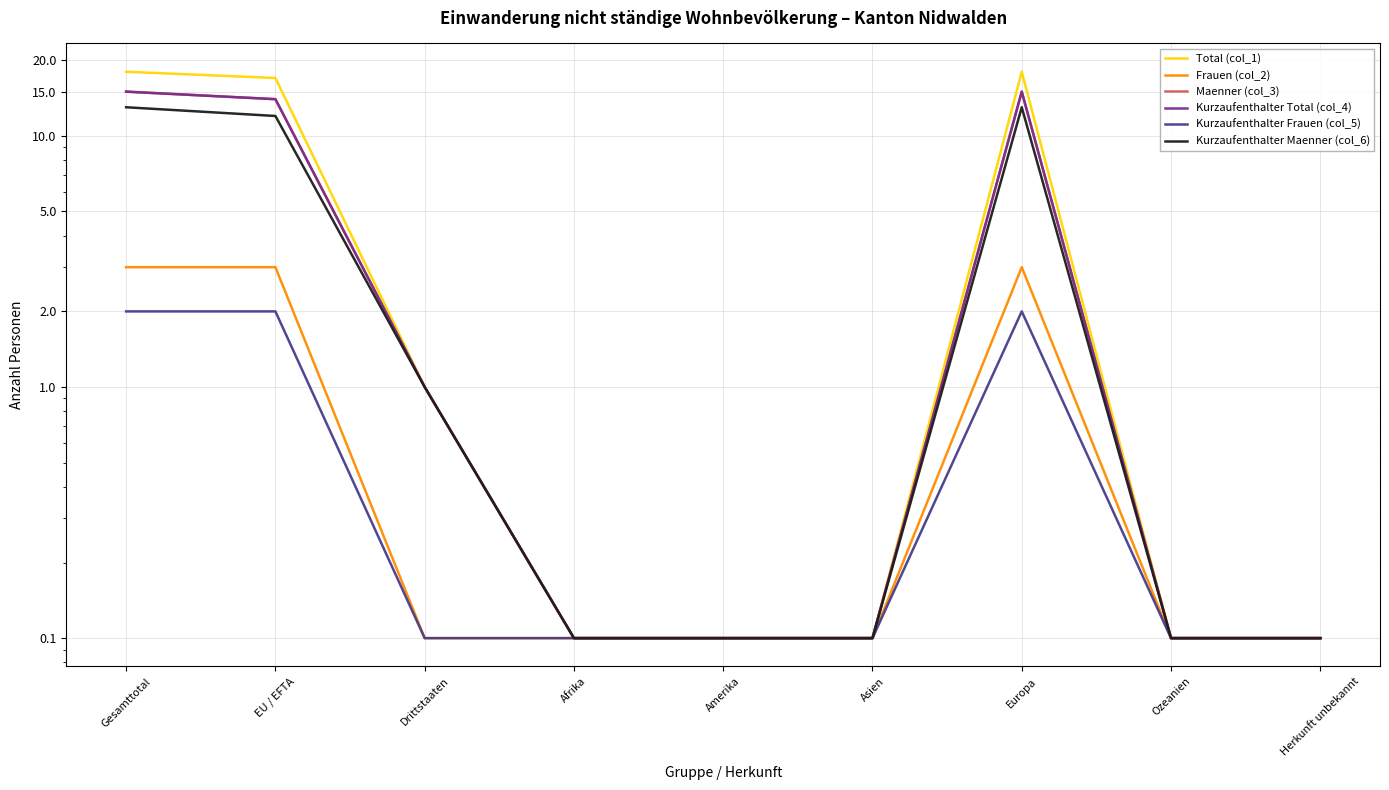

What is the sum of all Kurzaufenthalter Total (col_4) values?

45.5